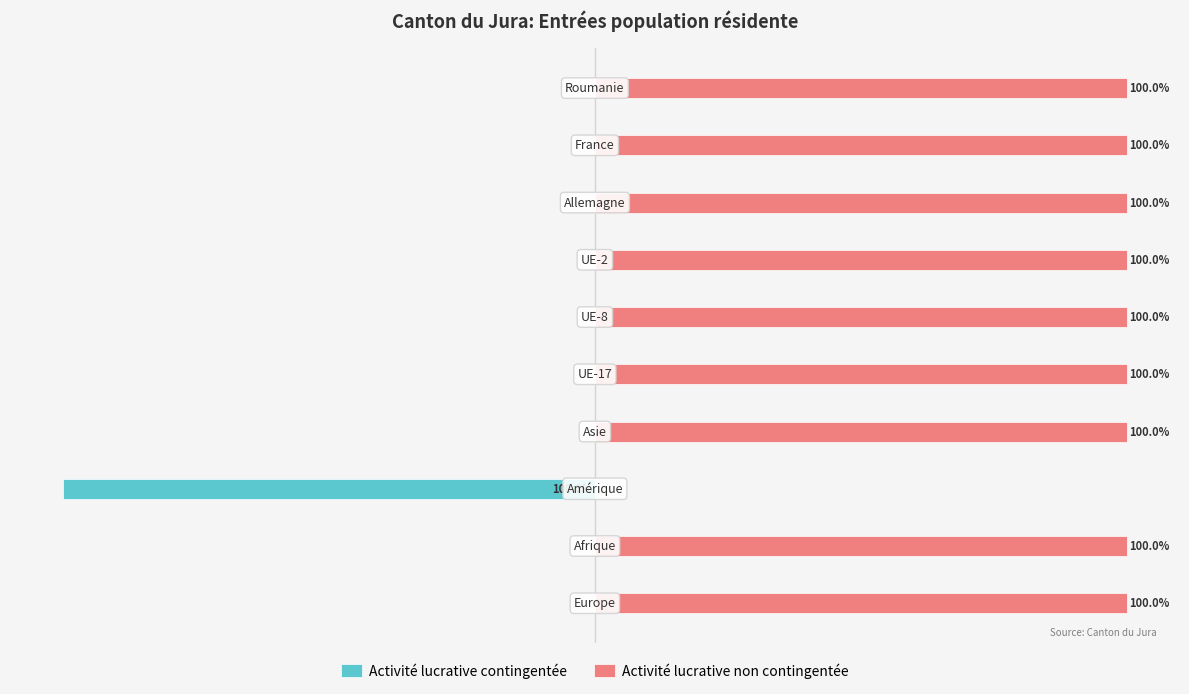

Rank the series by their maximum value, from highest to lowest.

Activité lucrative non contingentée, Activité lucrative contingentée